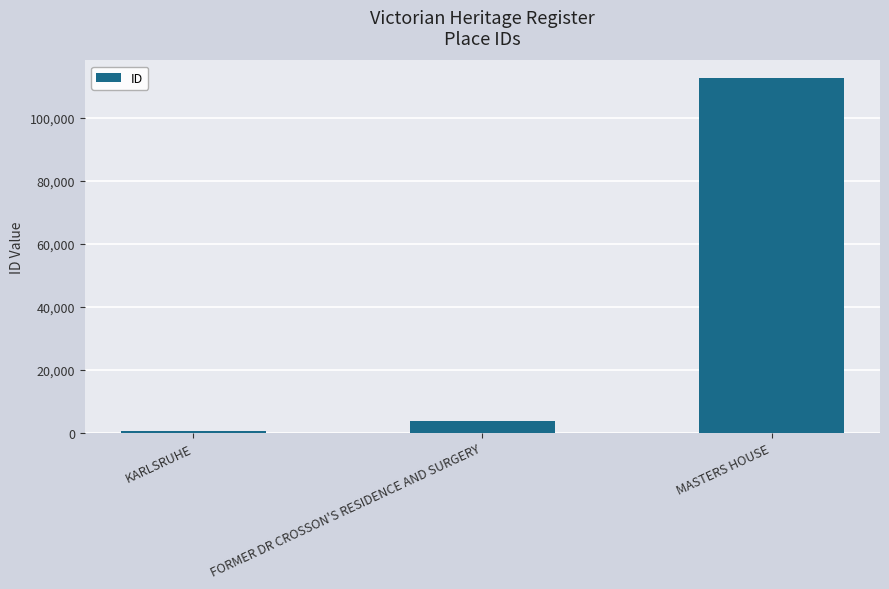

Where is the data nearest to the value 56660?

FORMER DR CROSSON'S RESIDENCE AND SURGERY